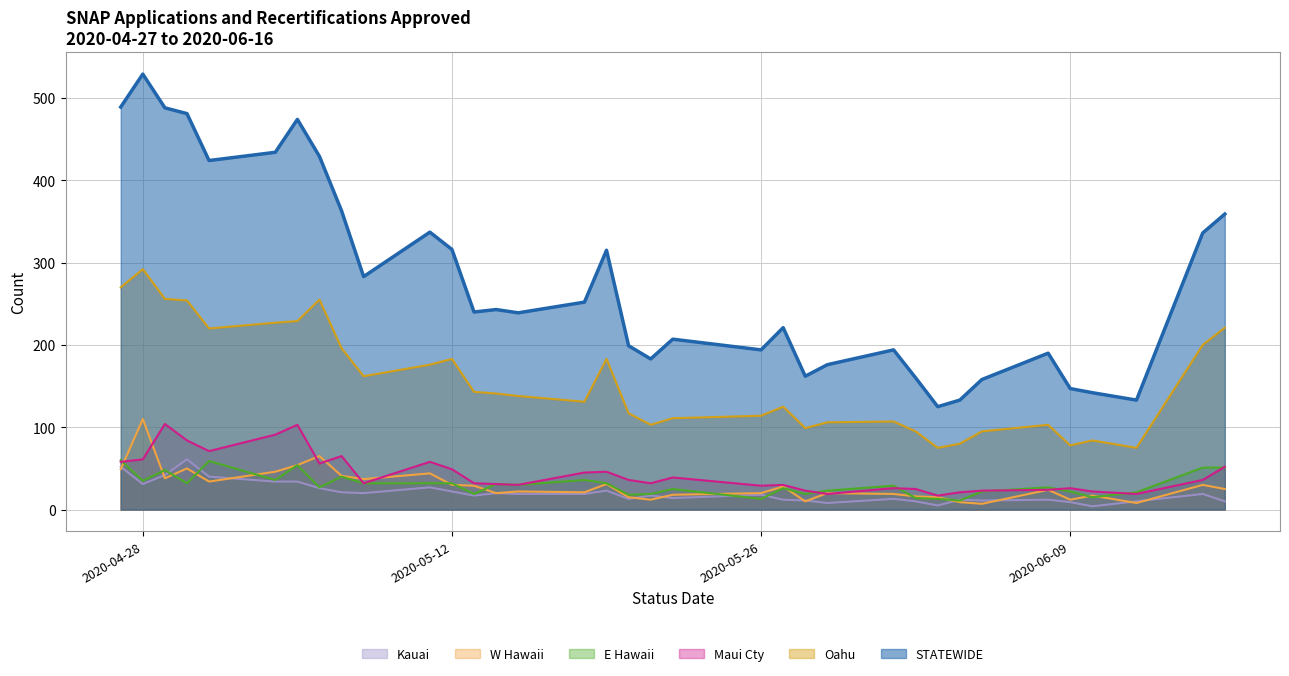

At 2020-04-27, list the series in order from largest to smallest.

STATEWIDE, Oahu, E Hawaii, Maui Cty, Kauai, W Hawaii